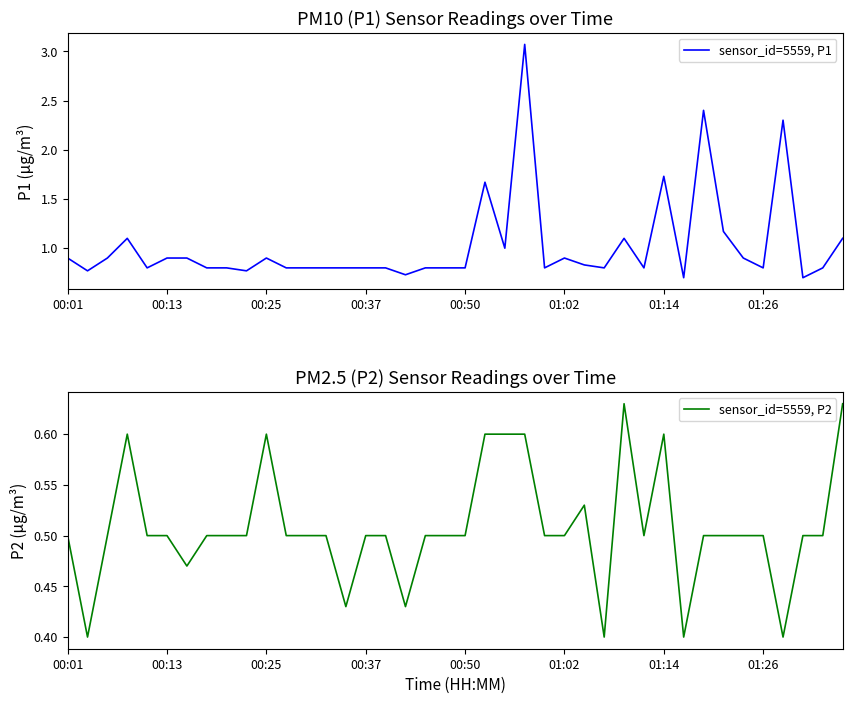

What is the total value across all series at 19?

1.3